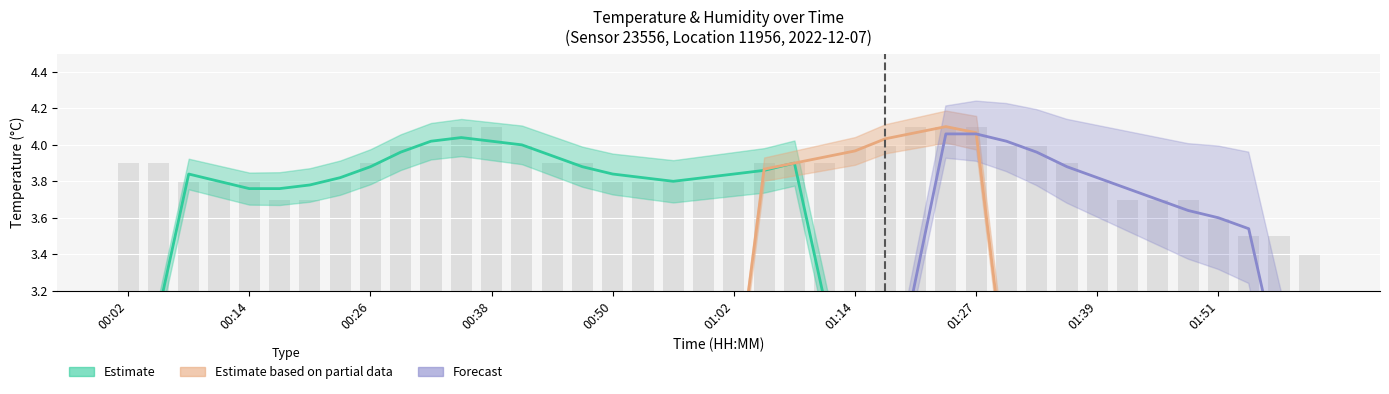

List the labels in order of value, largest first.

00:35, 00:38, 01:21, 01:24, 01:27, 00:29, 00:32, 00:41, 01:14, 01:17, 01:30, 01:33, 00:02, 00:05, 00:26, 00:44, 00:47, 01:05, 01:08, 01:11, 01:36, 00:08, 00:11, 00:14, 00:23, 00:50, 00:53, 00:56, 00:59, 01:02, 01:39, 00:17, 00:20, 01:42, 01:45, 01:48, 01:51, 01:54, 01:57, 02:00